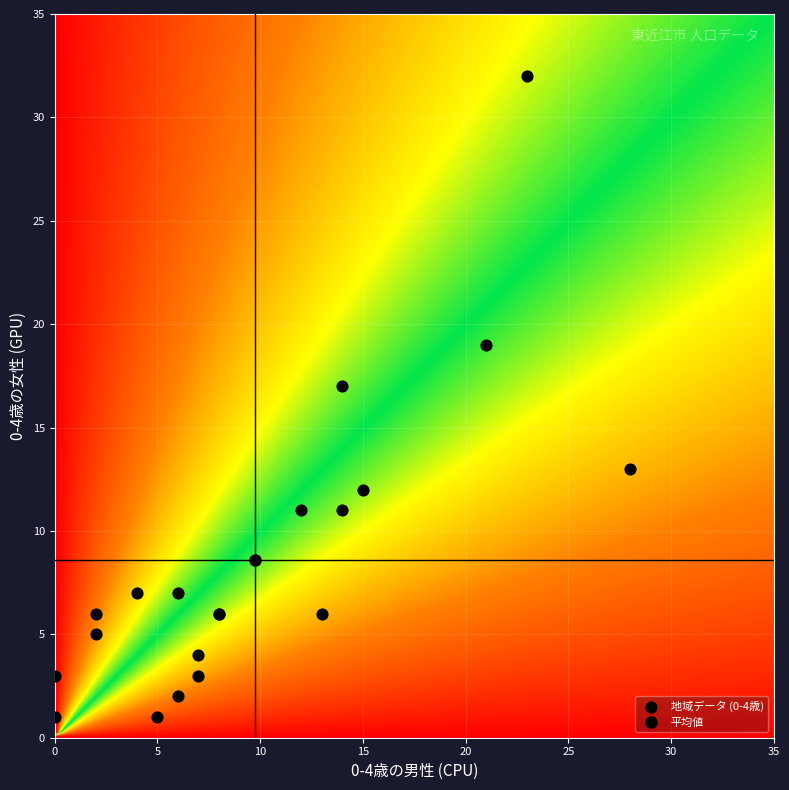

What Y value in the scatter plot is closest to 16?

17